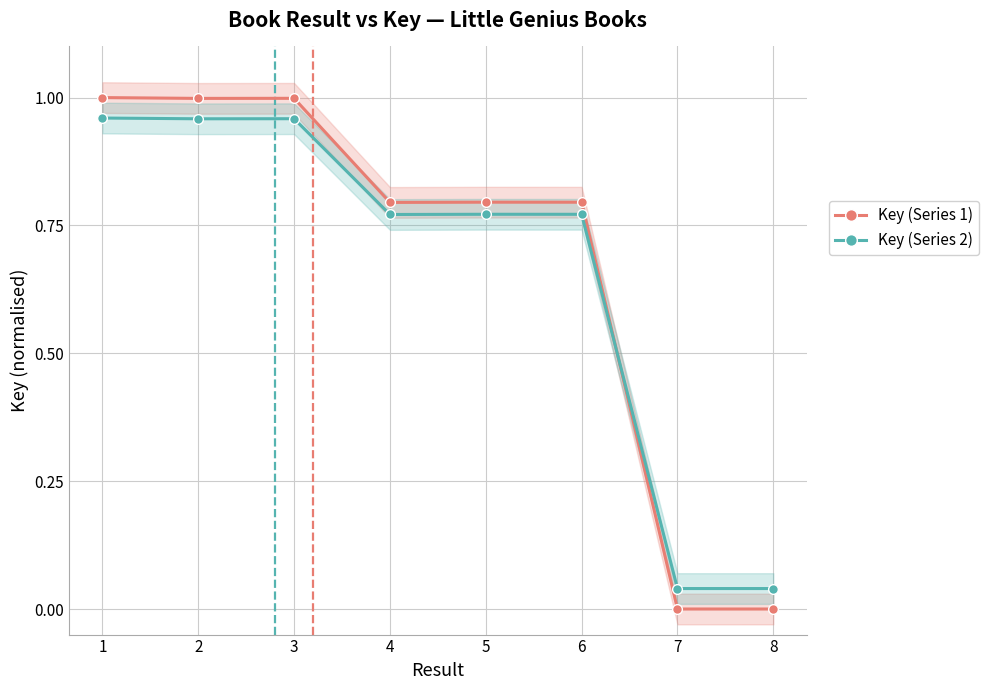

What is the maximum value shown in the chart?

1.0